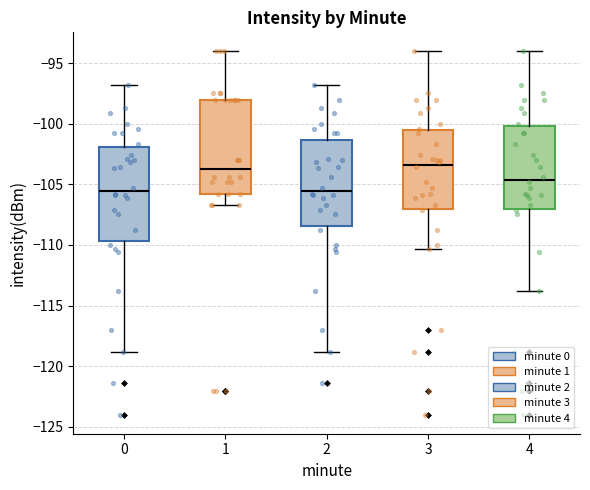

Where is the lower edge of the box at x = 3 on the y-axis? The values are not printed on the chart, so give them approximately, as read against the axis.

-107.0